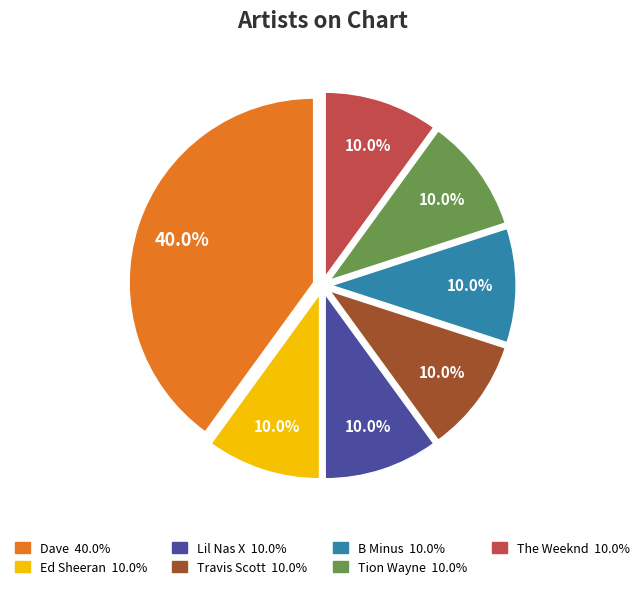

To the nearest percent, what percentage of the pie is B Minus?

10%